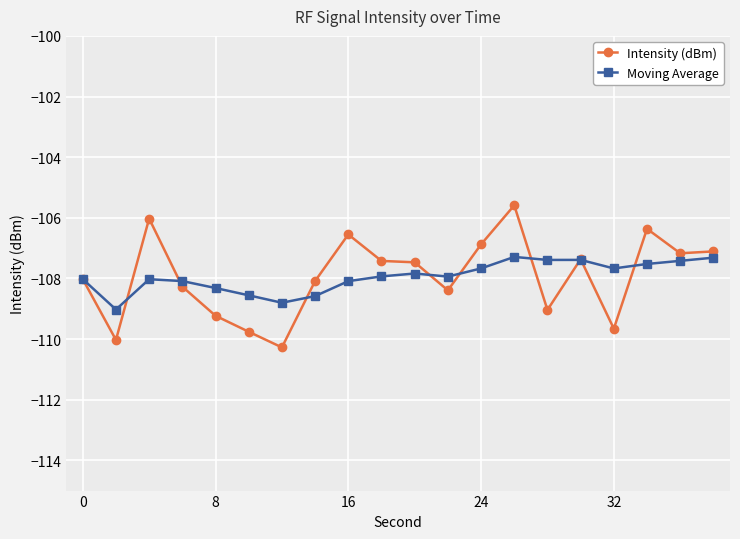

What is the greatest value displayed?

-105.6